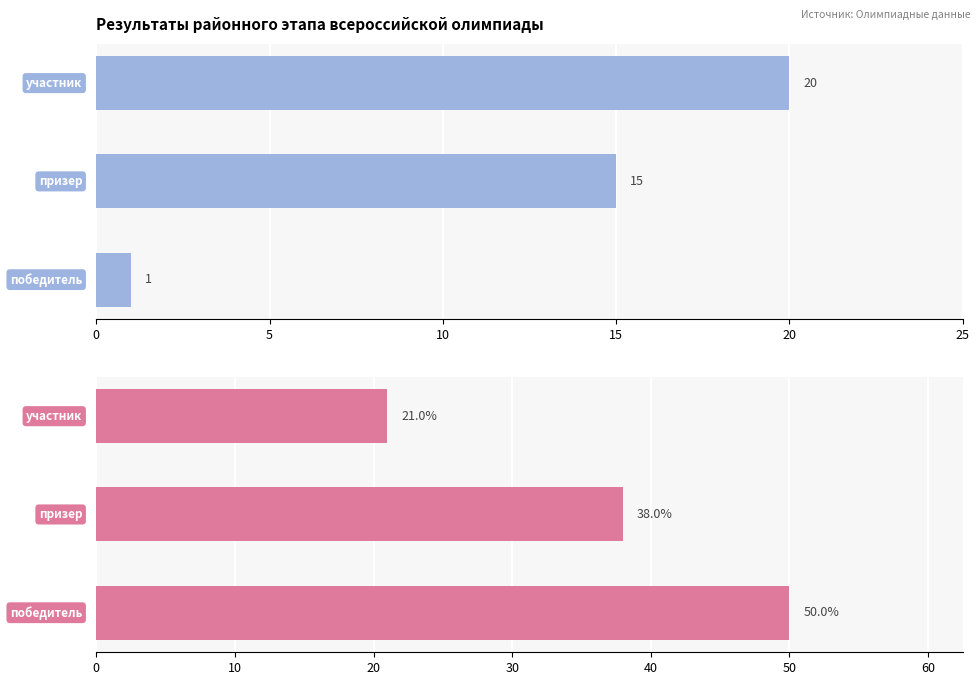

What is the value of the Средний балл bar at the 3rd from the left?

21